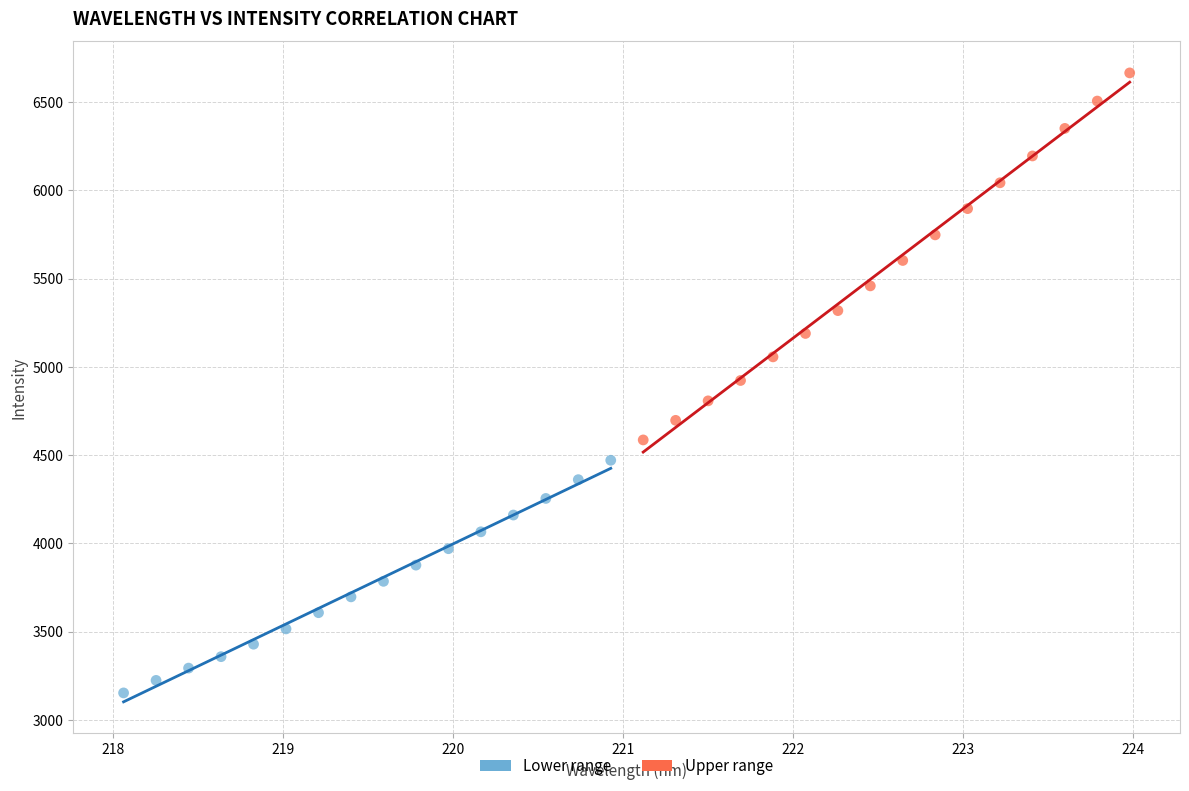

Which series contains the lowest Y value?

Lower range